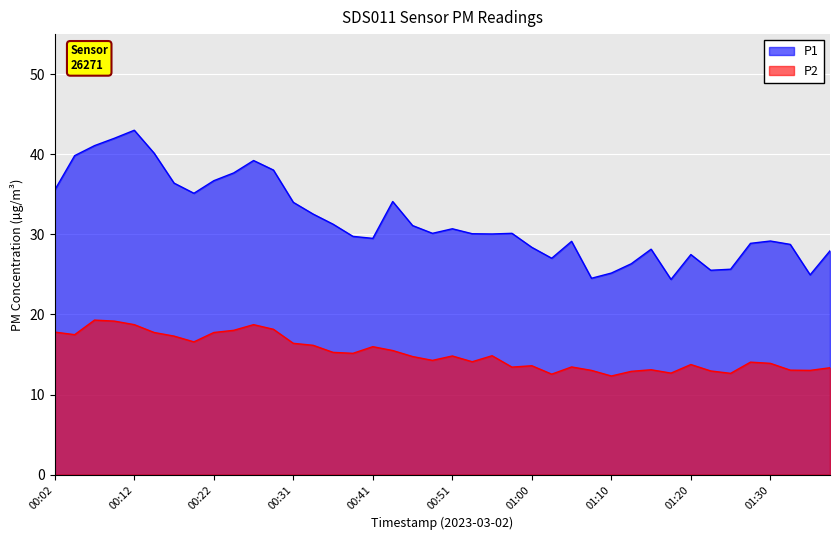

What is the label of the 2nd point from the left?

00:04